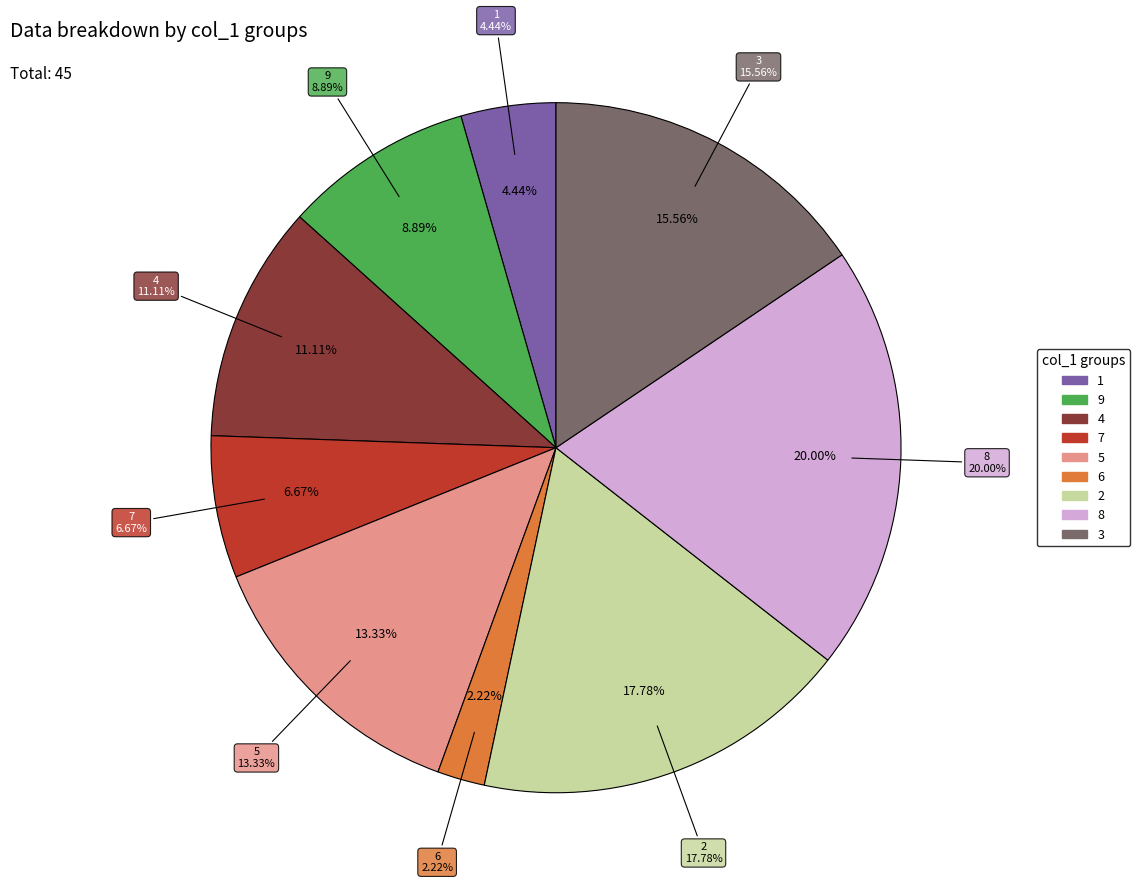

To the nearest percent, what percentage of the pie is 1?

4%